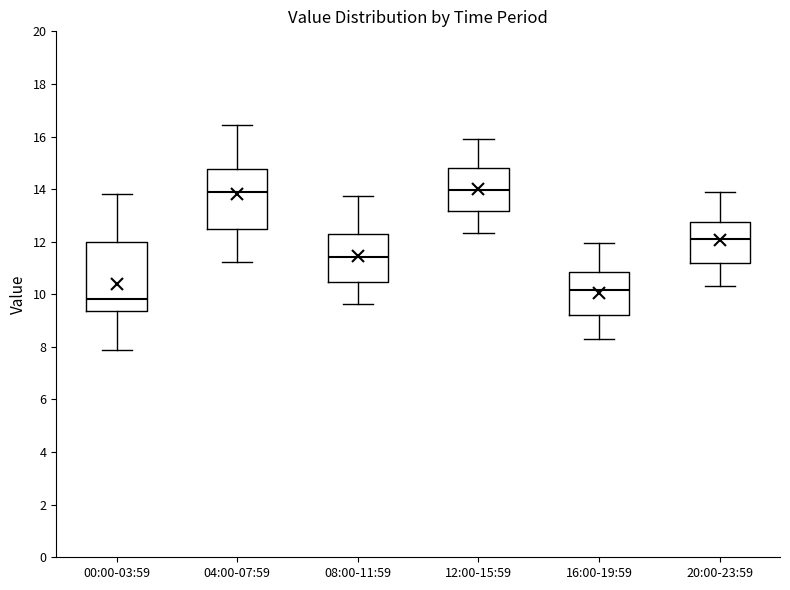

Where does the lower whisker of the box for 08:00-11:59 end on the y-axis? The values are not printed on the chart, so give them approximately, as read against the axis.

9.6